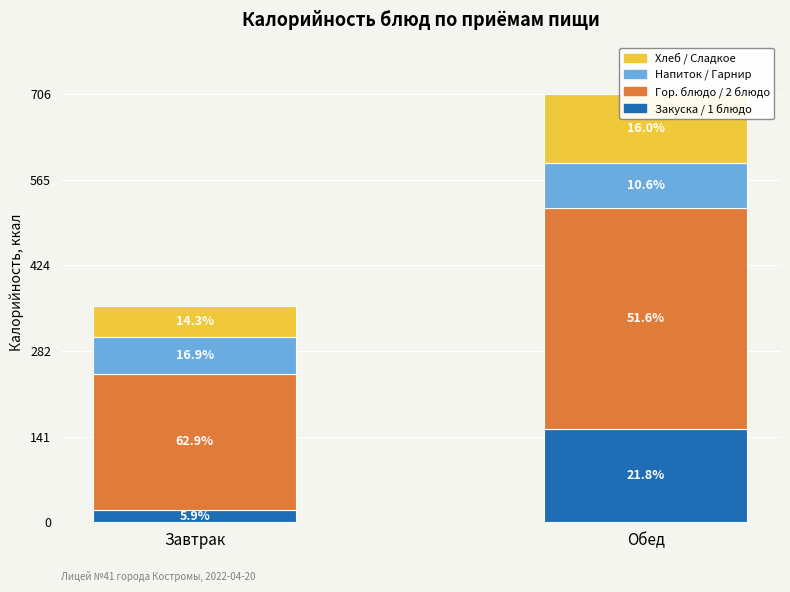

What is the difference between the maximum and minimum values in the Напиток / Гарнир series?

15